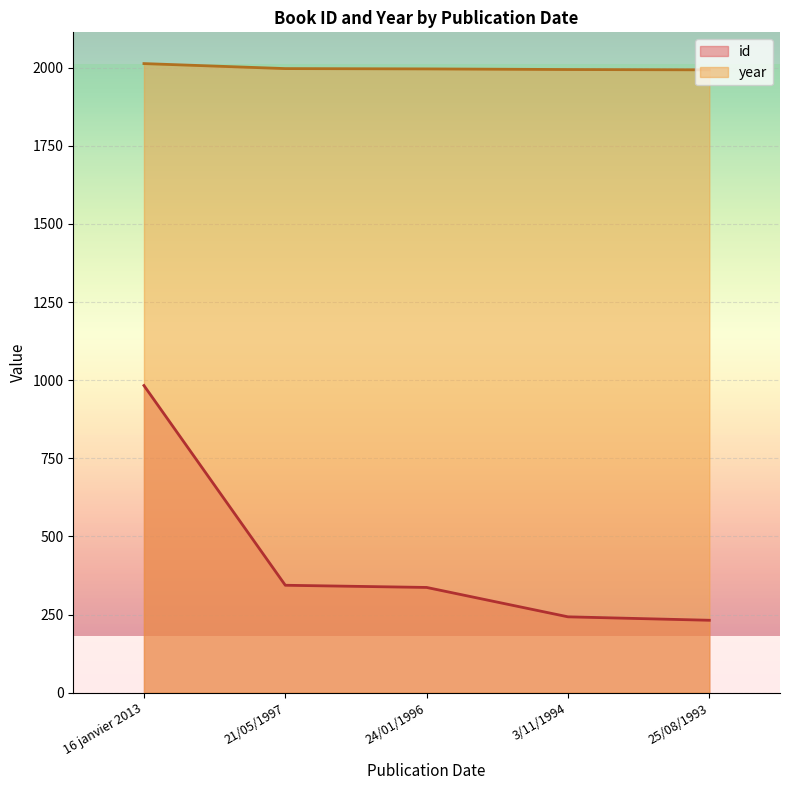

True or false: year and id intersect in this chart.

False